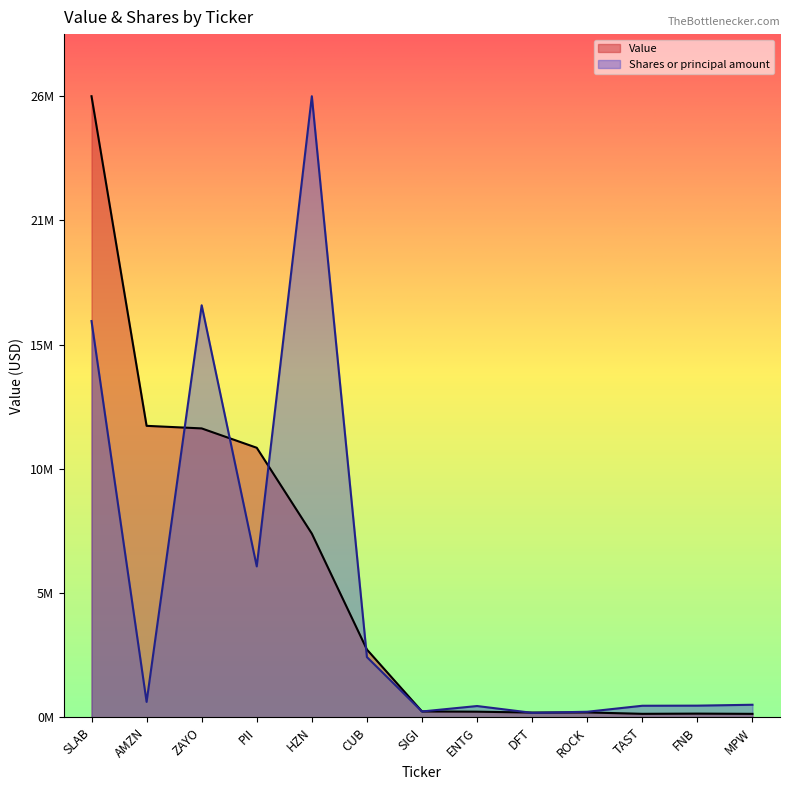

How many lines are shown in the chart?

2